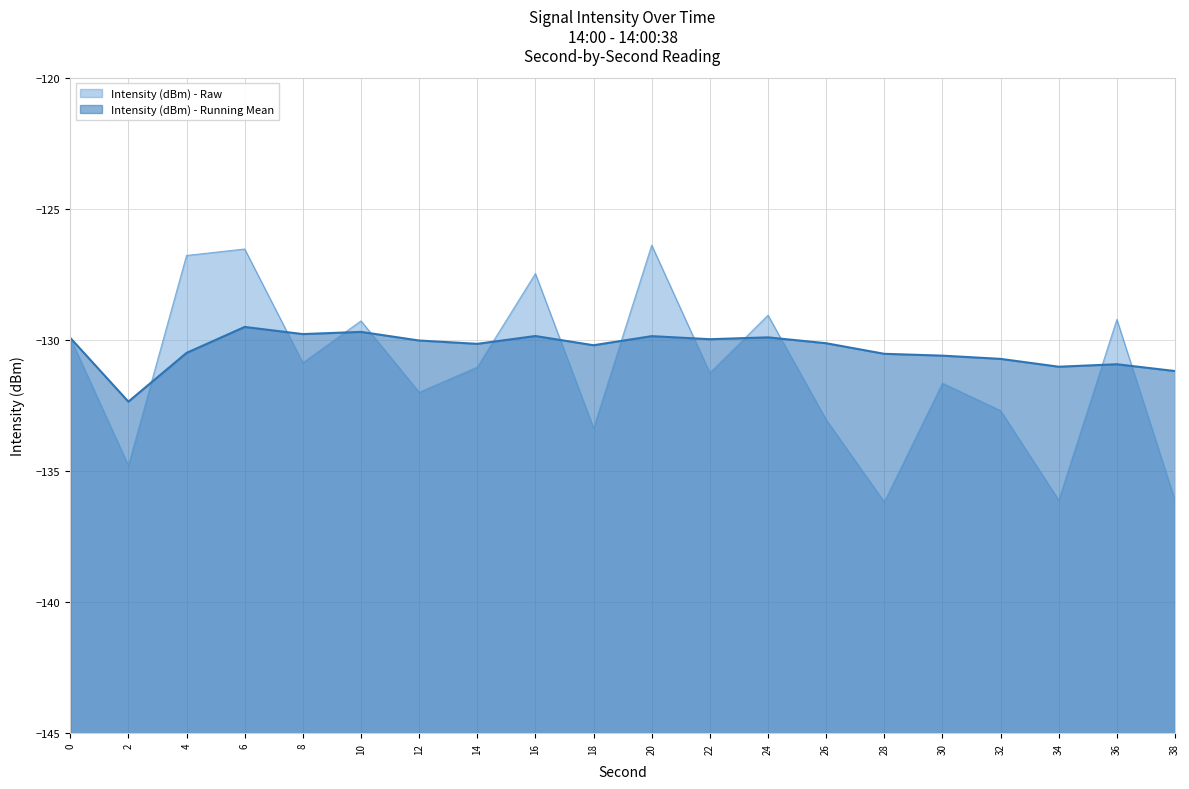

Does the chart have visible grid lines?

Yes